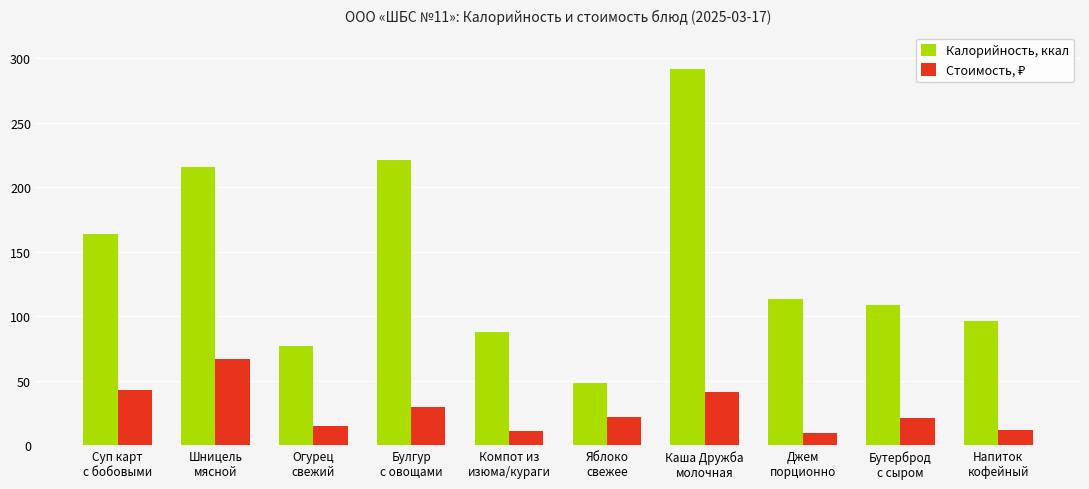

The value of Калорийность, ккал at Яблоко
свежее is 48.7. True or false?

True